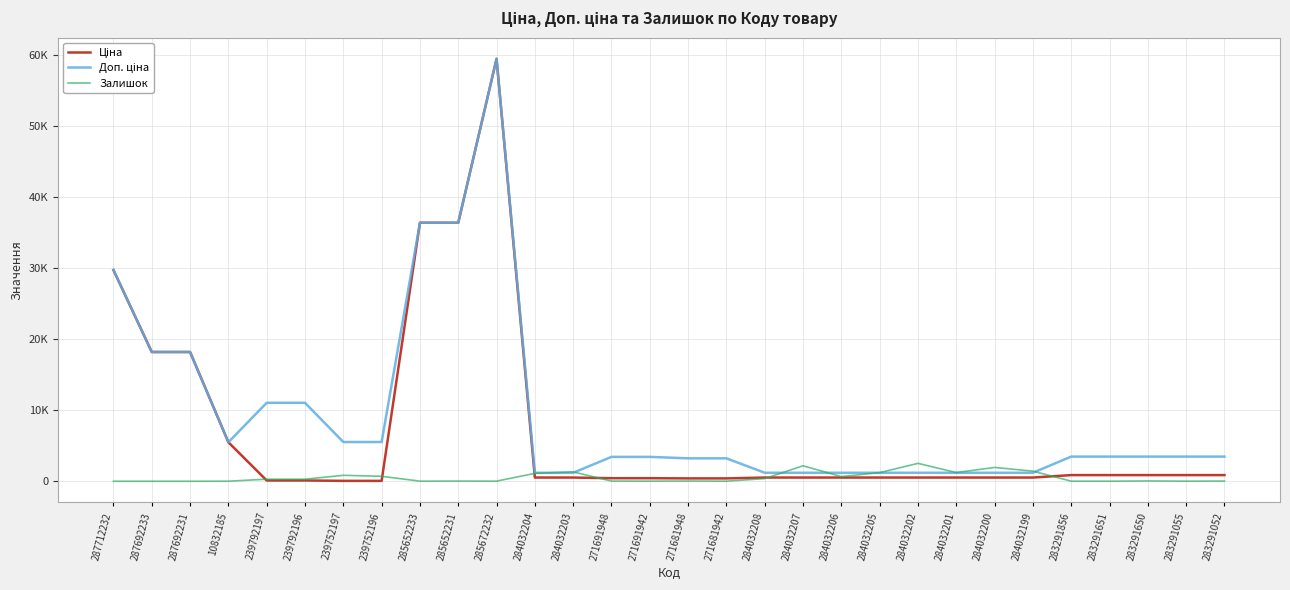

True or false: Ціна and Доп. ціна cross at least once.

False